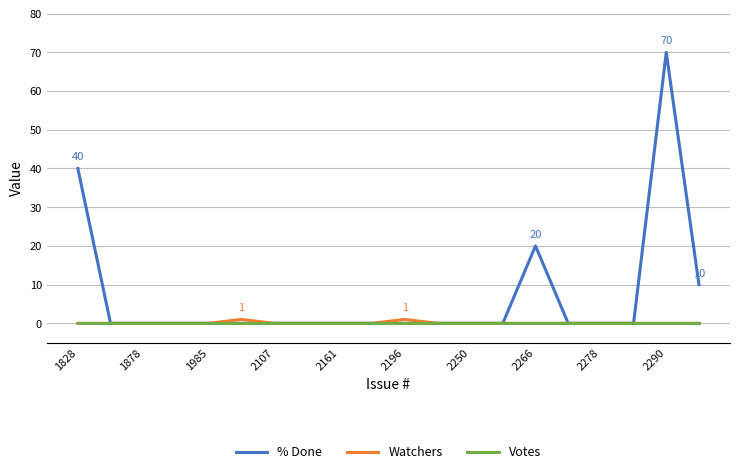

Reading left to right, extract all data points from this chart.

% Done: 40	0	0	0	0	0	0	0	0	0	0	0	0	0	20	0	0	0	70	10
Watchers: 0	0	0	0	0	1	0	0	0	0	1	0	0	0	0	0	0	0	0	0
Votes: 0	0	0	0	0	0	0	0	0	0	0	0	0	0	0	0	0	0	0	0